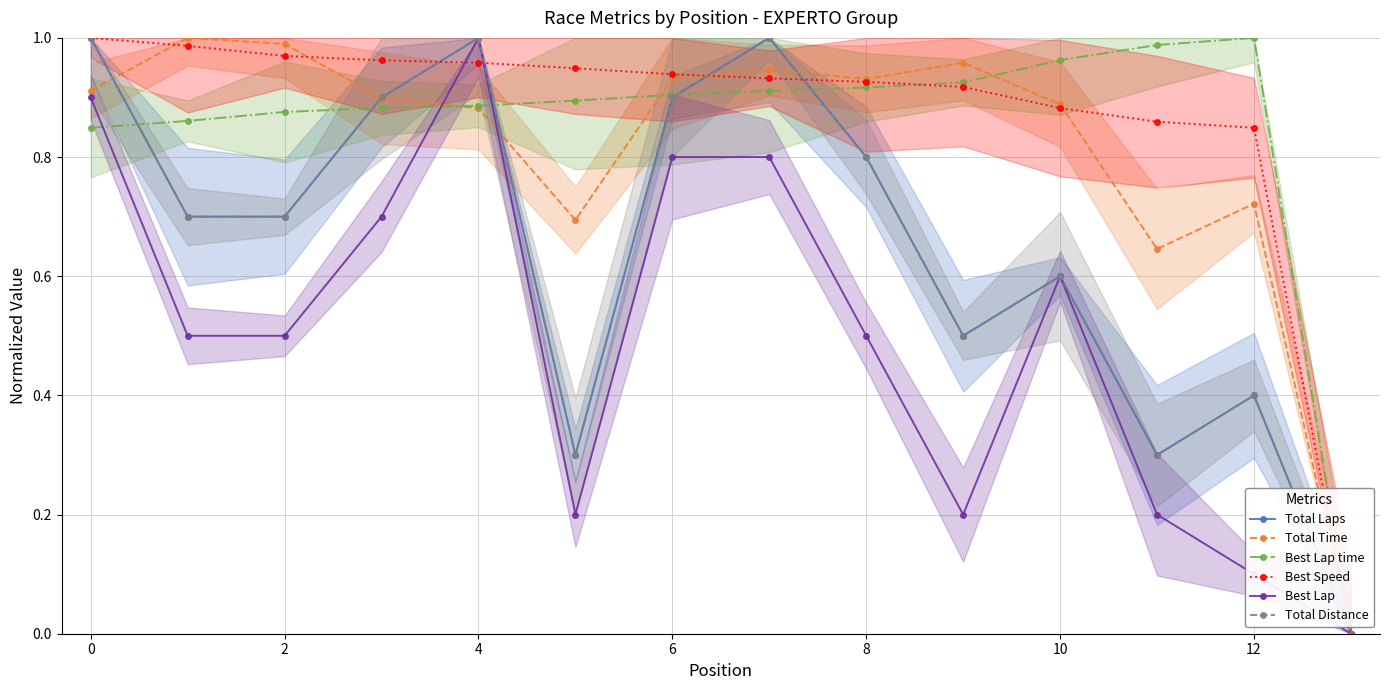

Is it true that Total Laps equals 1.0 at 10?

False